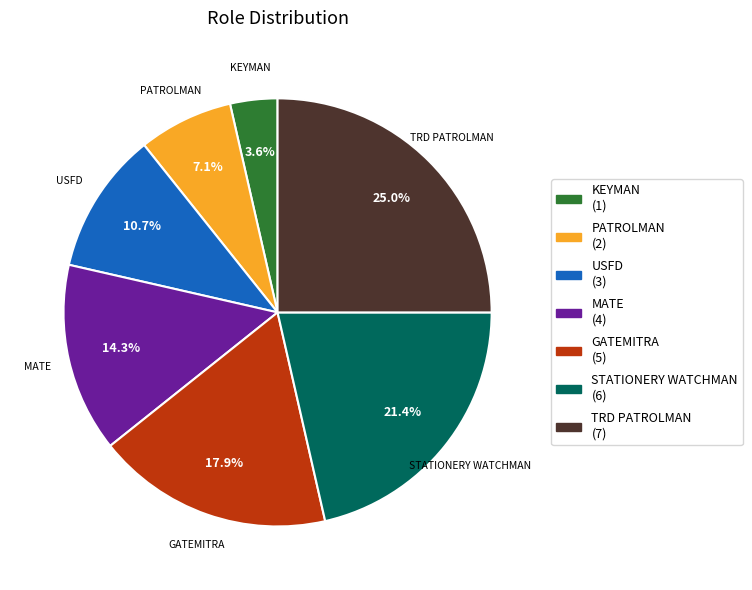

Is there any slice that represents more than half of the pie?

No